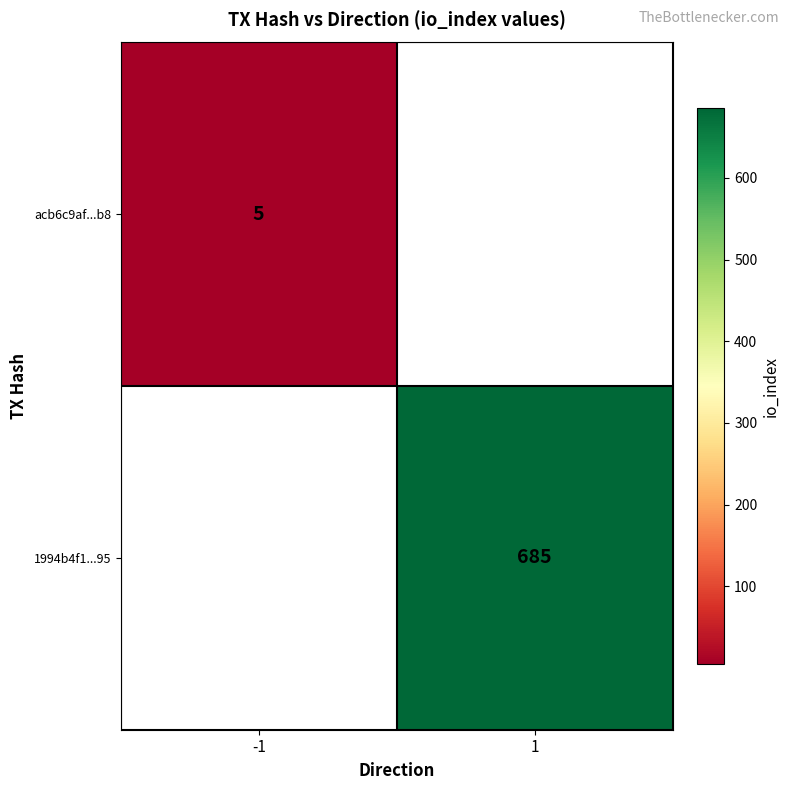

The value of acb6c9af...b8 at -1 is 5. True or false?

True